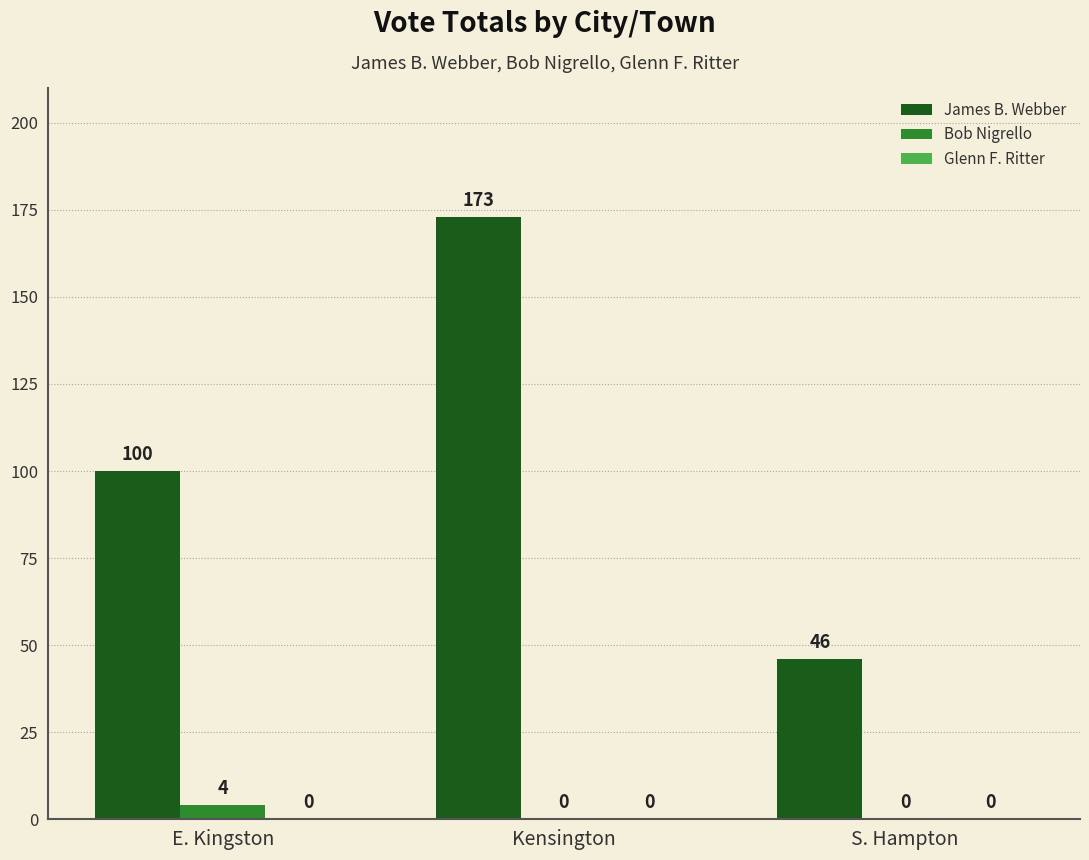

Which series has the widest spread of values?

James B. Webber